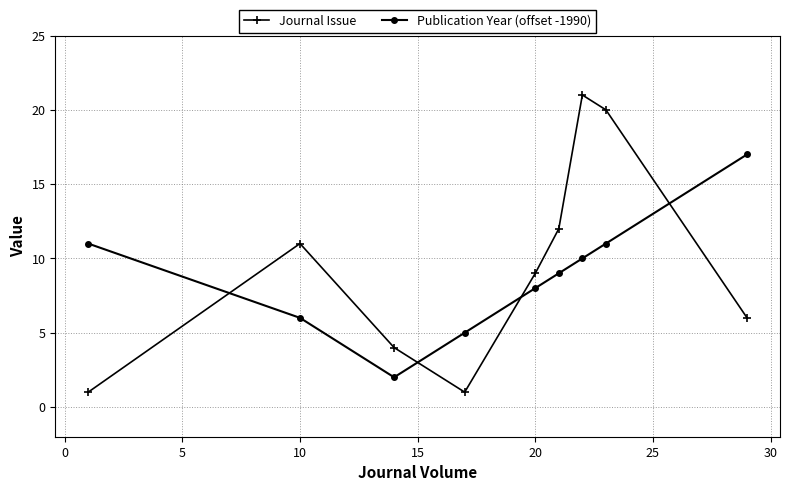

What is the maximum value shown in the chart?

21